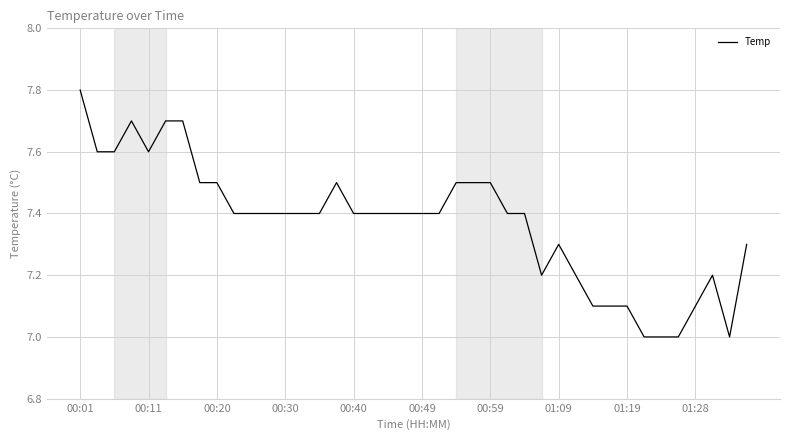

What is the greatest value displayed?

7.8